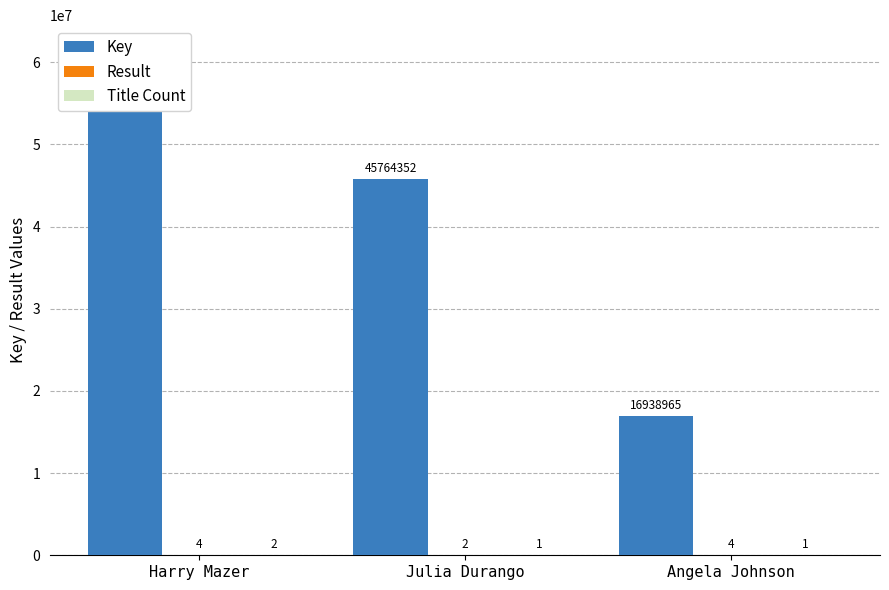

At which label does Title Count reach its minimum?

Julia Durango